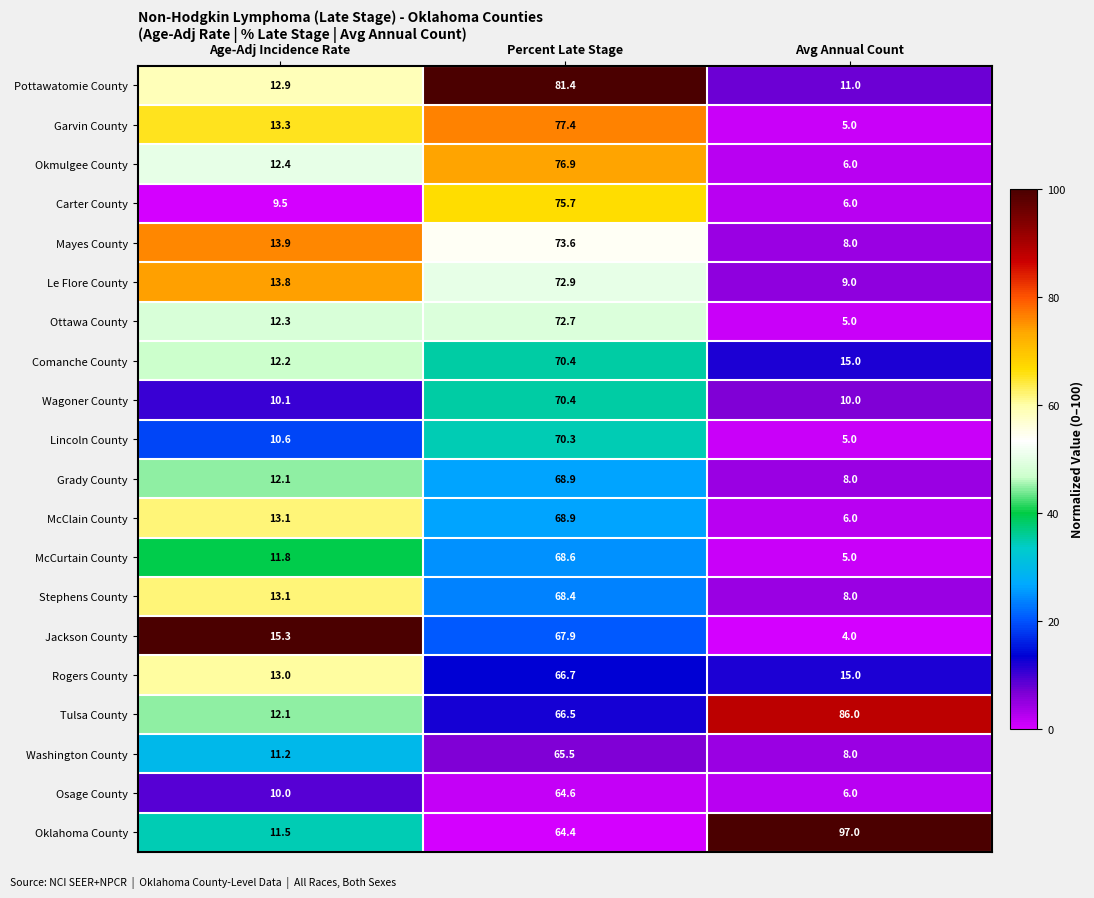

What is the total value across all series at Age-Adj Incidence Rate?

244.2